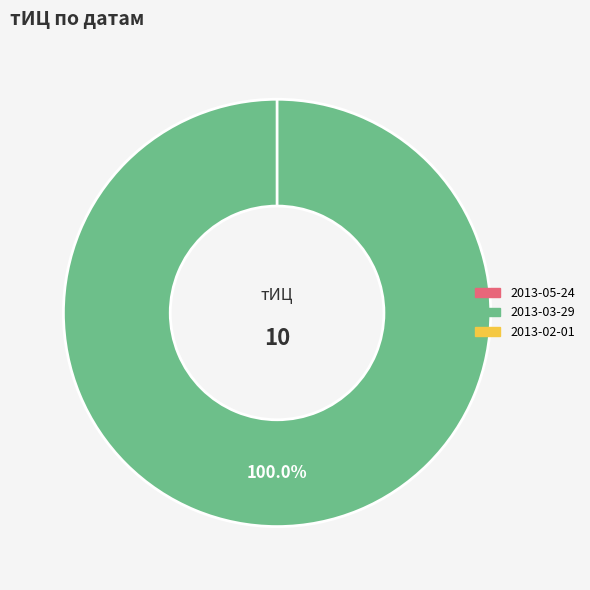

Which category has the biggest portion of the pie?

2013-03-29